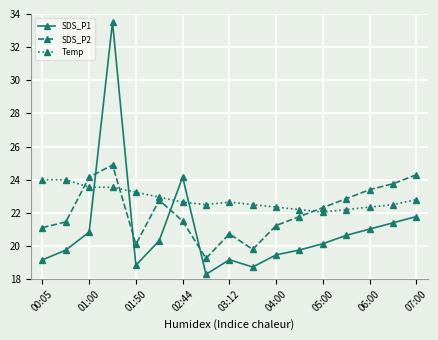

What is the sum of all SDS_P2 values?

375.5